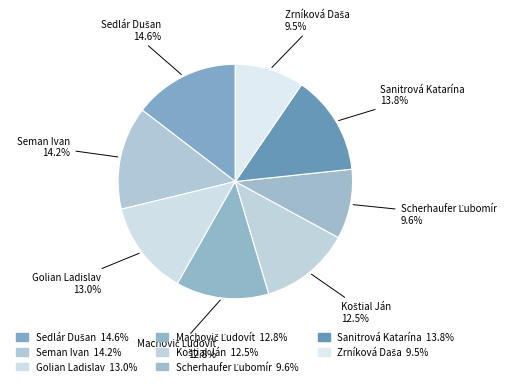

Does any single category account for the majority?

No